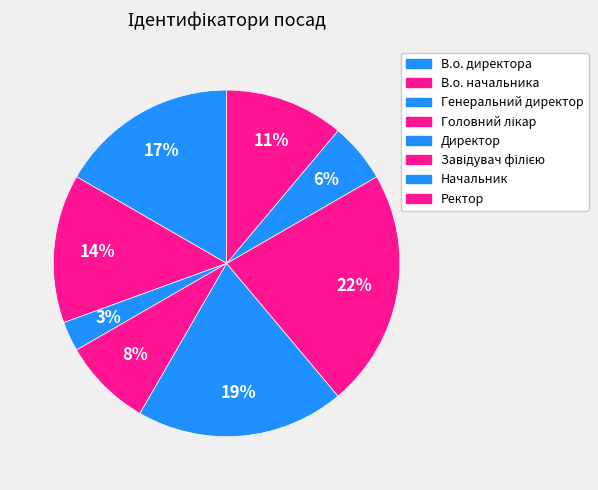

Rank the categories by value from highest to lowest.

Завідувач філією, Директор, В.о. директора, В.о. начальника, Ректор, Головний лікар, Начальник, Генеральний директор